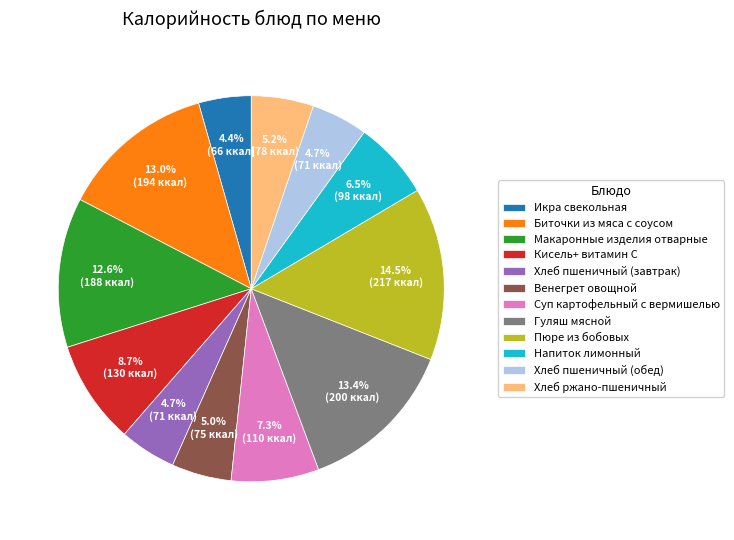

To the nearest percent, what percentage of the pie is Биточки из мяса с соусом?

13%